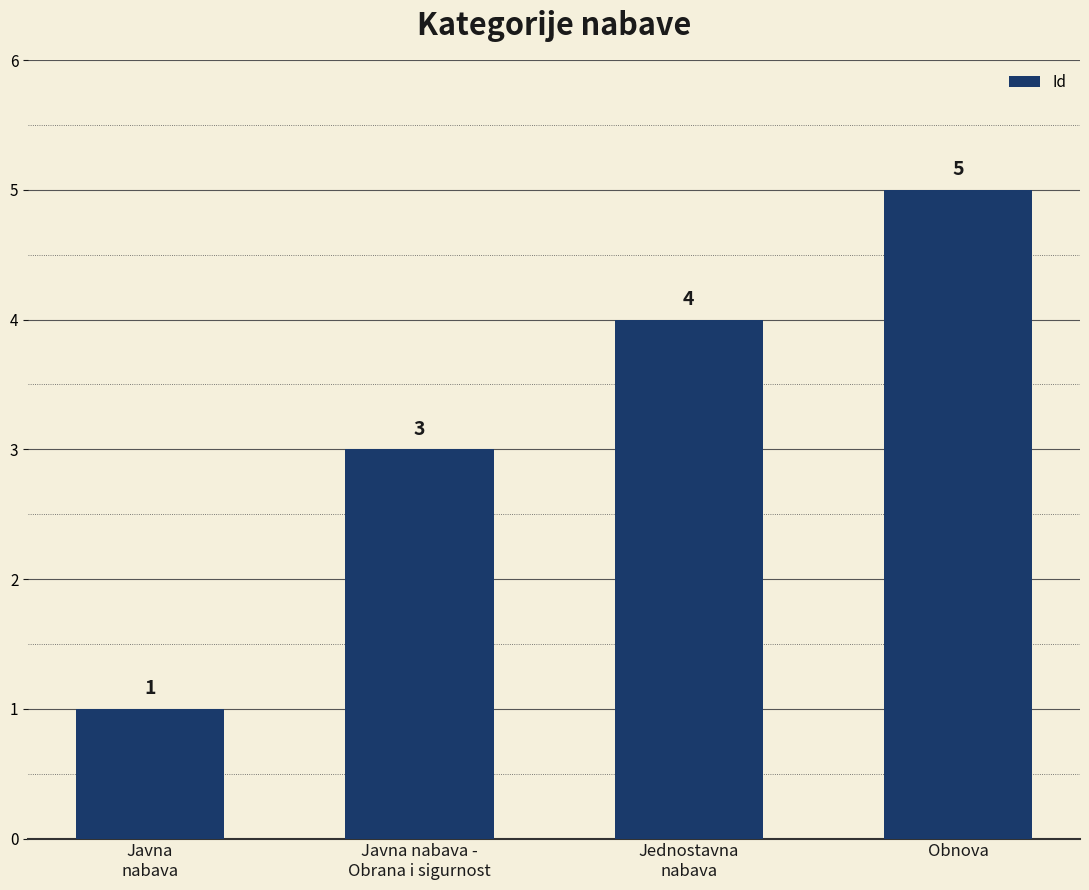

Count the values in the range 3 to 5.

3